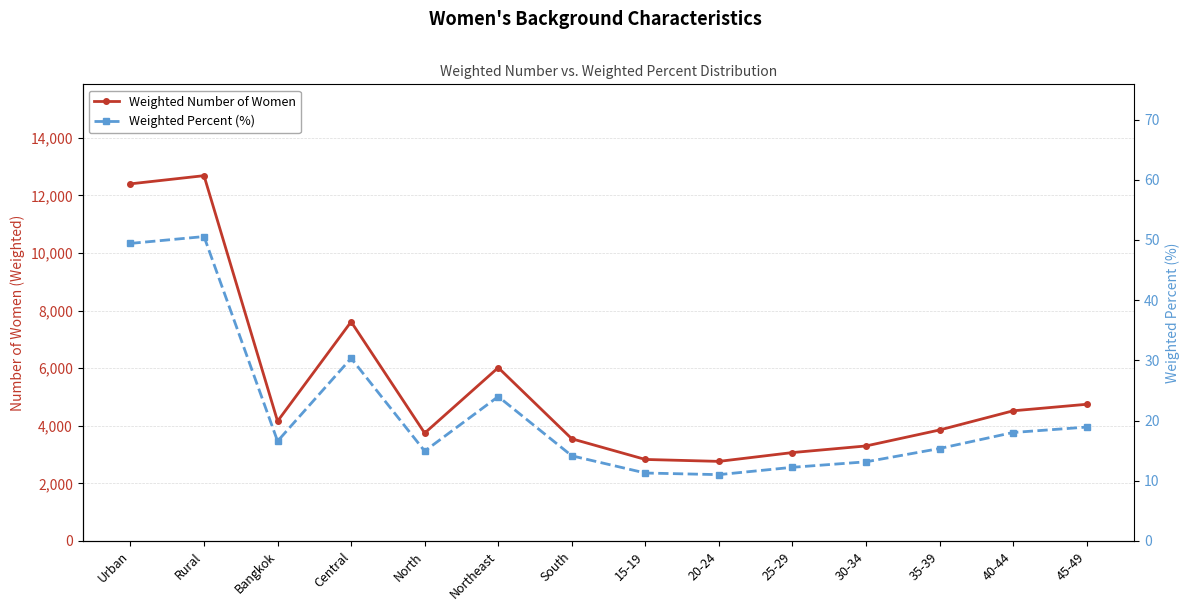

At how many categories does at least one series exceed 11574?

2